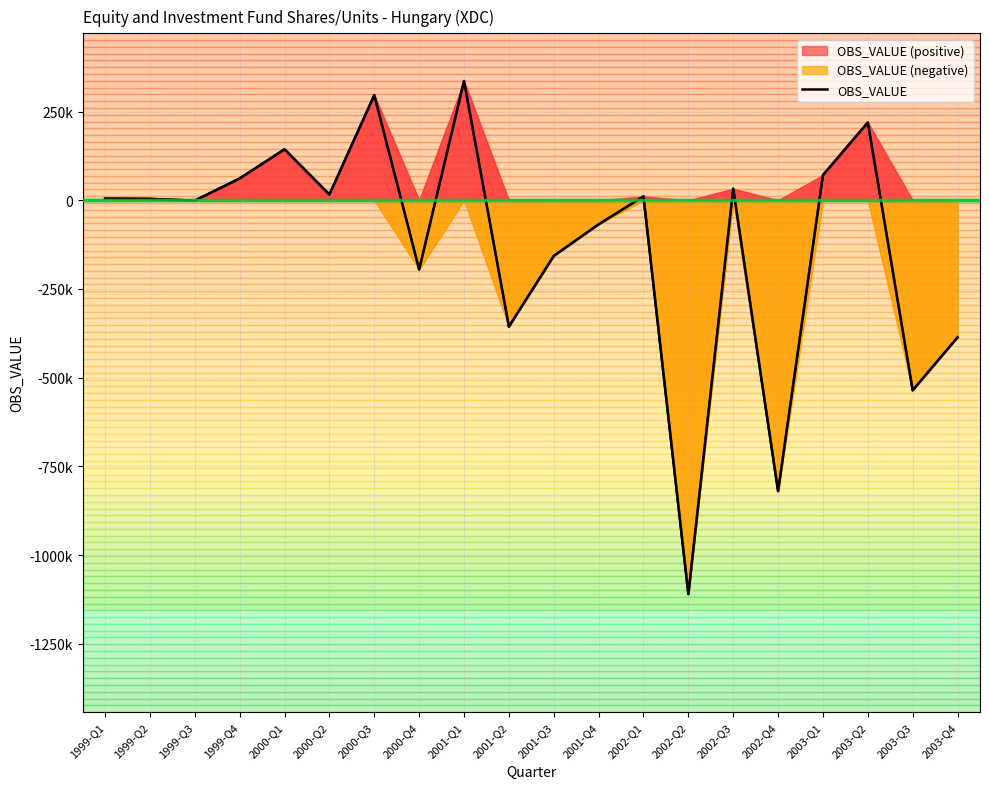

Where is the data nearest to the value -386833?

2003-Q4